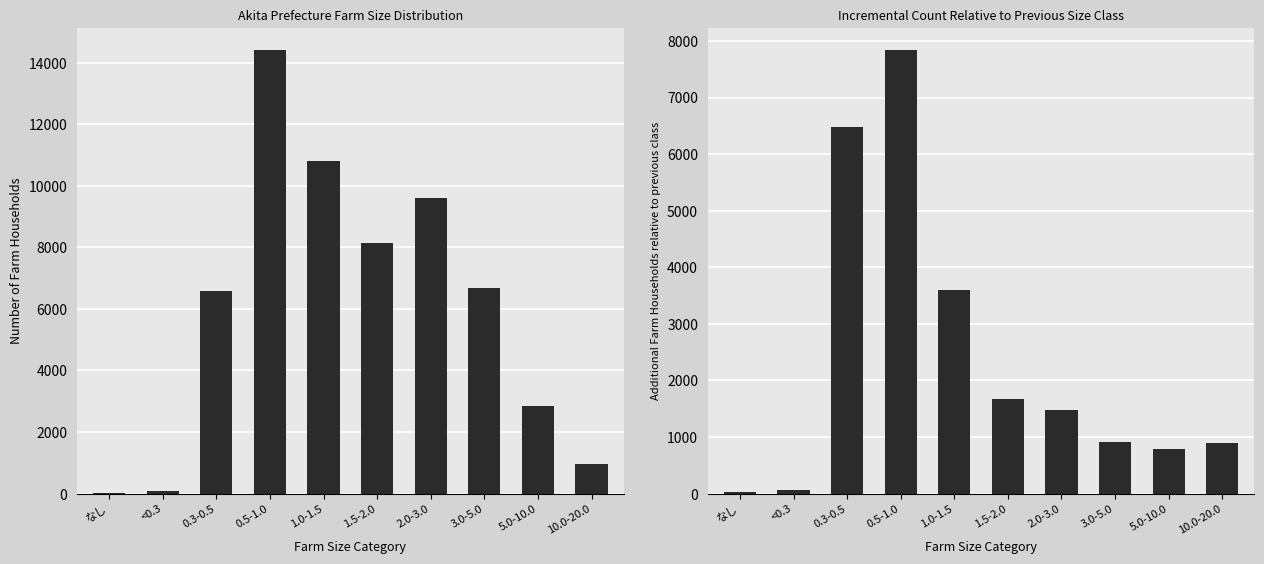

True or false: 増分農家数 has a value of 11568 at 0.5-1.0.

False